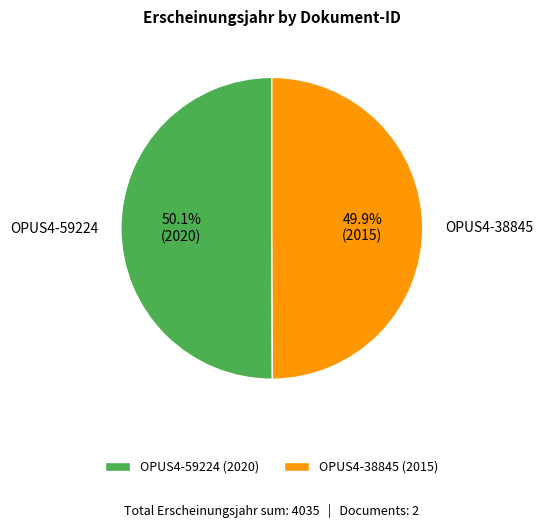

Does any single category account for the majority?

Yes